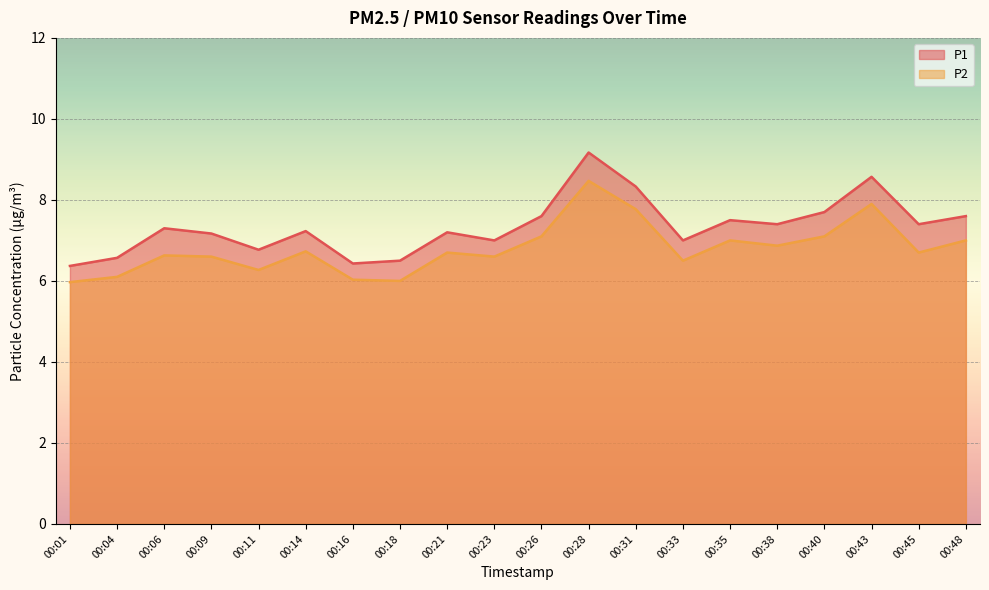

At which category does the chart reach its minimum across all series?

00:01